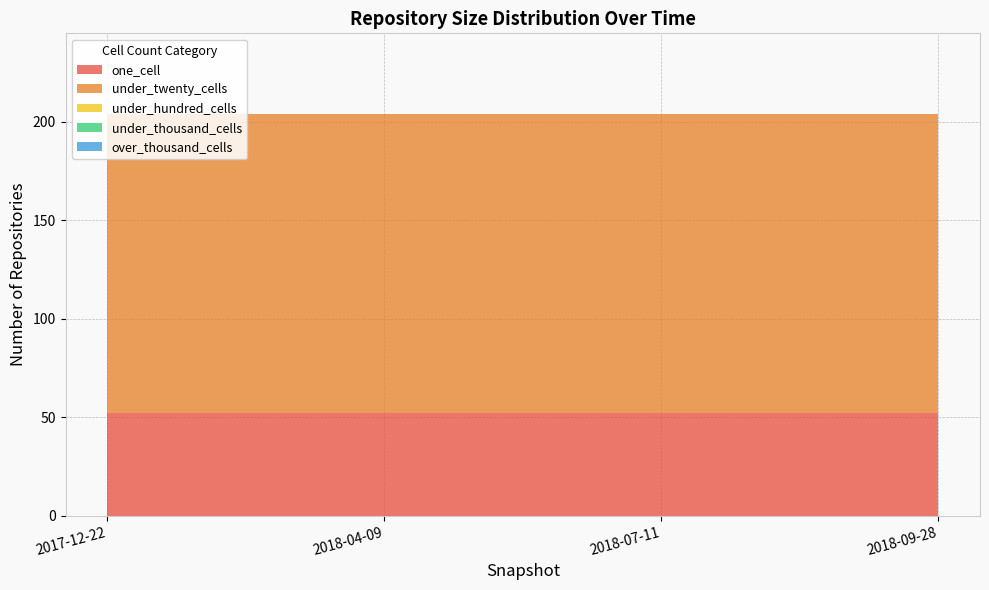

Reading left to right, transcribe all the data shown in this chart.

one_cell: 2017-12-22=52	2018-04-09=52	2018-07-11=52	2018-09-28=52
under_twenty_cells: 2017-12-22=152	2018-04-09=152	2018-07-11=152	2018-09-28=152
under_hundred_cells: 2017-12-22=0	2018-04-09=0	2018-07-11=0	2018-09-28=0
under_thousand_cells: 2017-12-22=0	2018-04-09=0	2018-07-11=0	2018-09-28=0
over_thousand_cells: 2017-12-22=0	2018-04-09=0	2018-07-11=0	2018-09-28=0